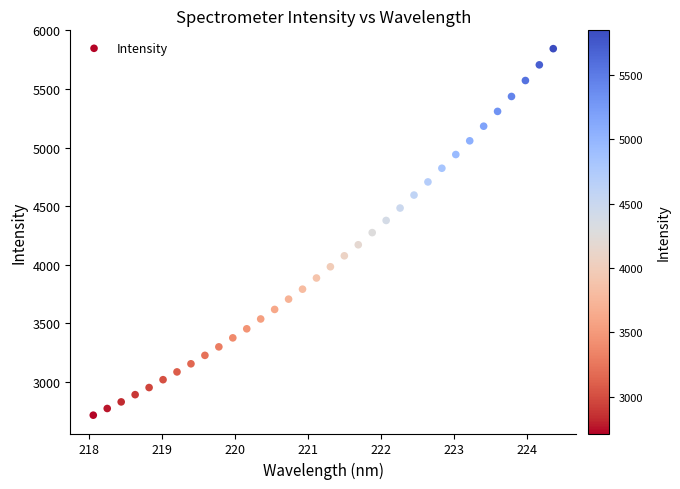

What is the range of X values (max minus min)?

6.3